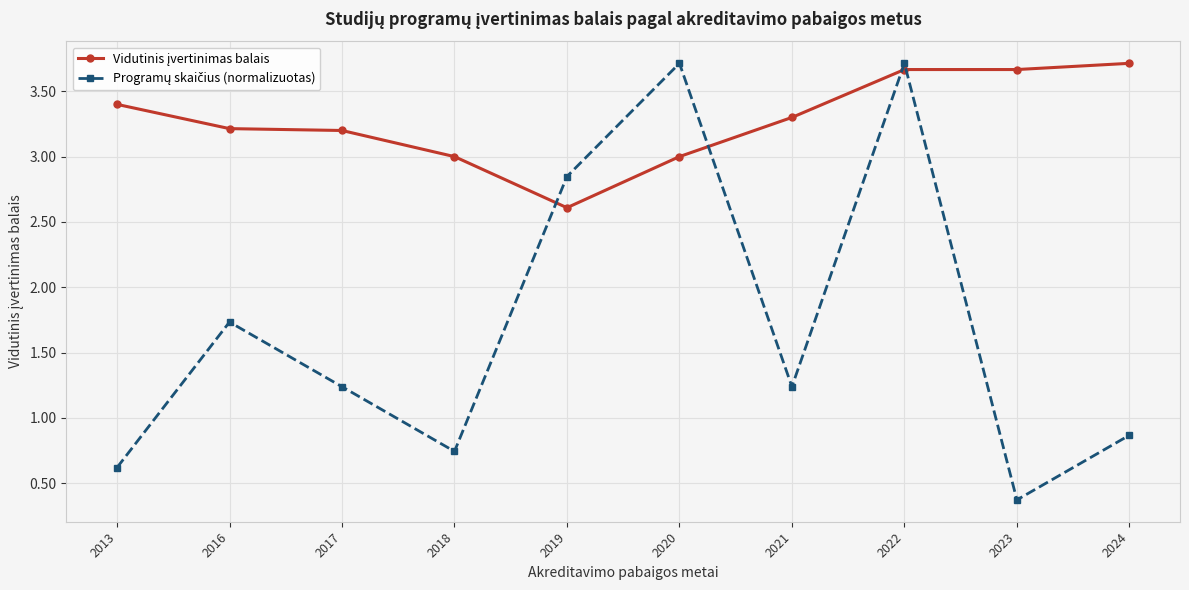

At how many categories does at least one series exceed 2?

10